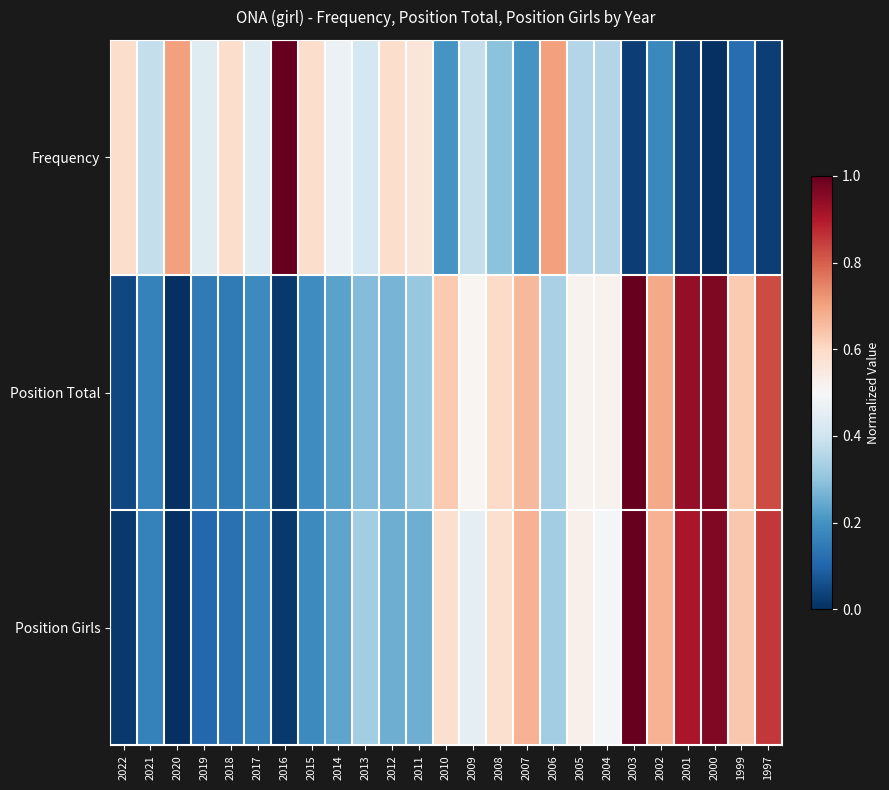

What is the difference between the highest and lowest values at 2012?

0.3